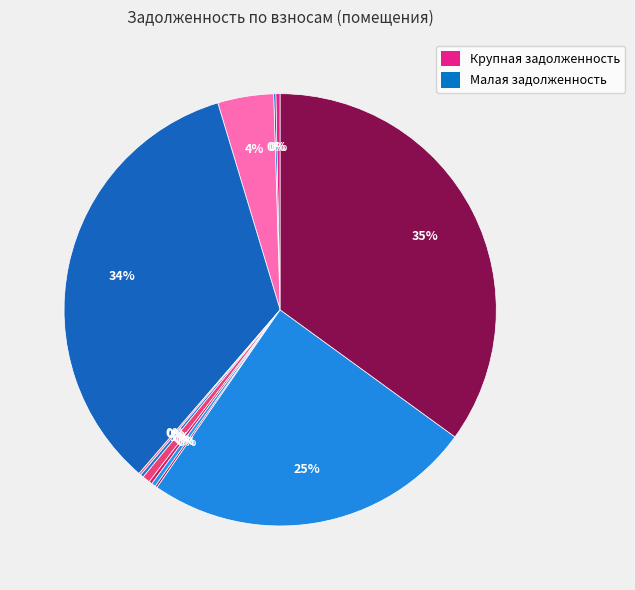

Is there a majority slice in this chart?

No